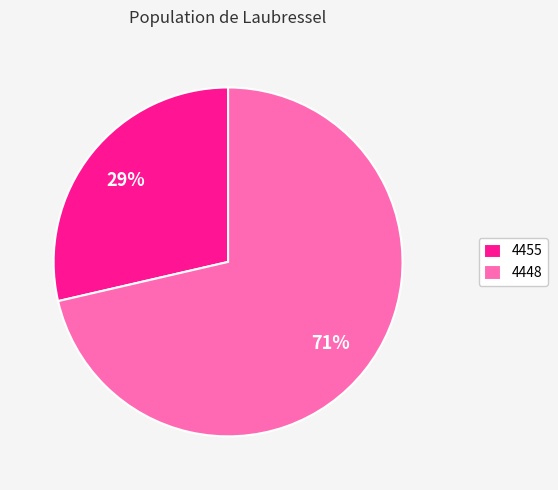

Between 4455 and 4448, which is larger?

4448